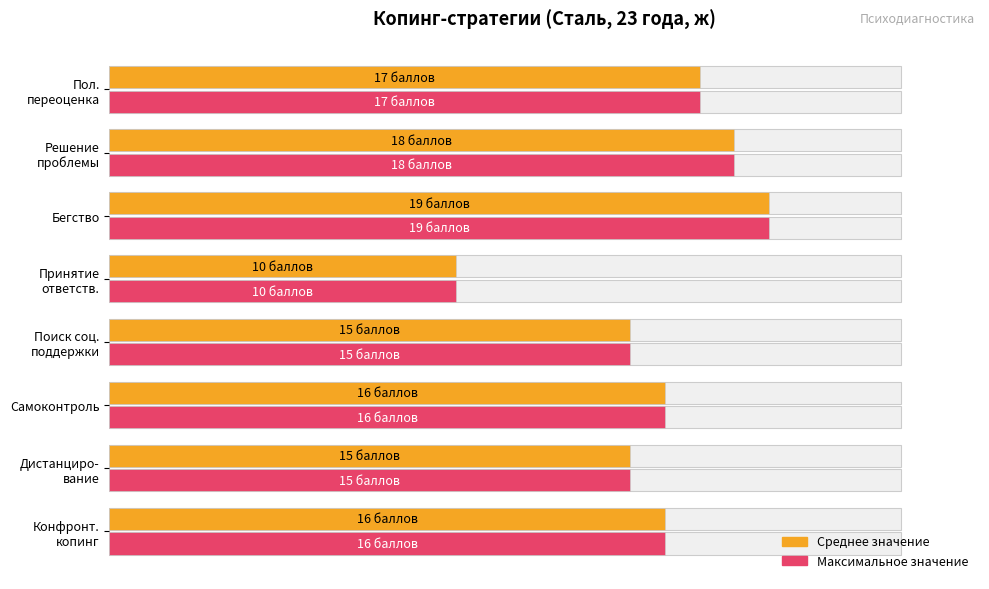

Does the chart contain stacked bars?

No